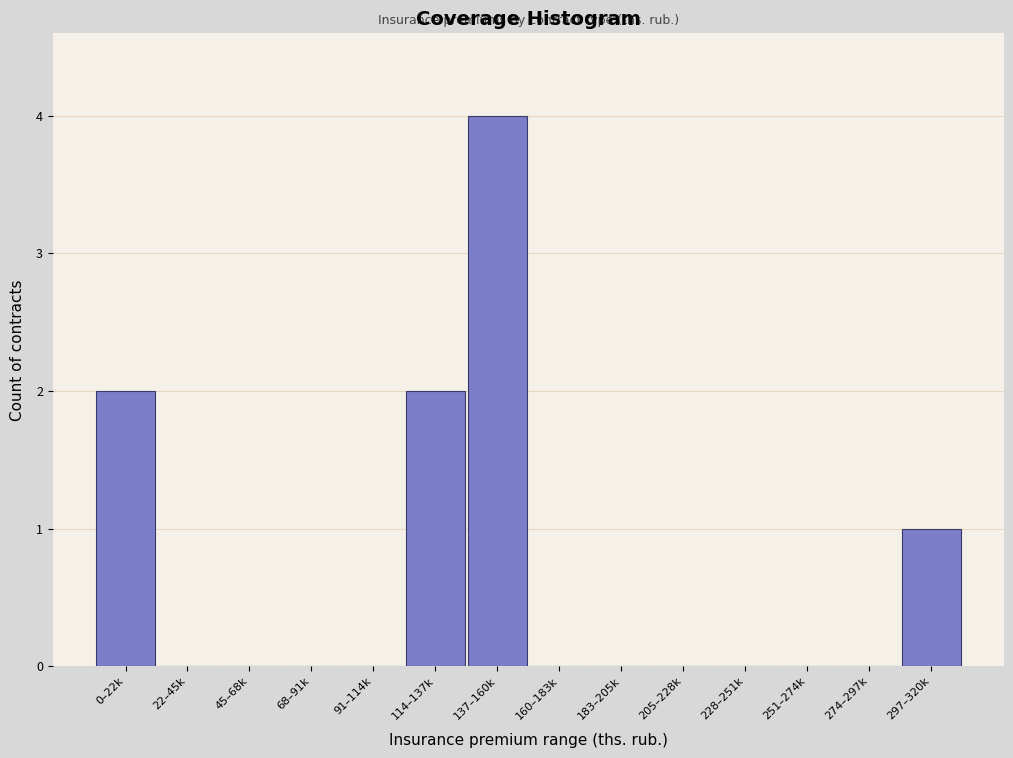

Reading left to right, what are all the values shown in this chart?

0–22k=2	22–45k=0	45–68k=0	68–91k=0	91–114k=0	114–137k=2	137–160k=4	160–183k=0	183–205k=0	205–228k=0	228–251k=0	251–274k=0	274–297k=0	297–320k=1